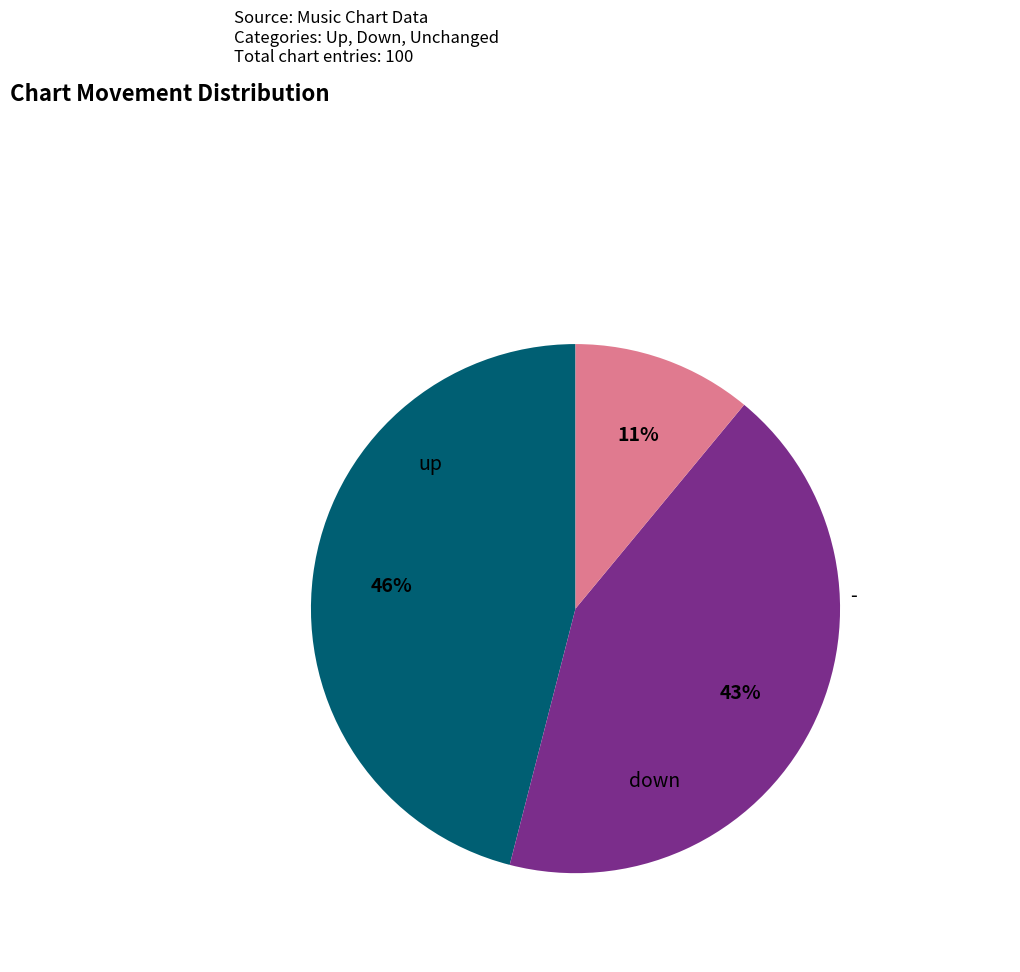

To the nearest percent, what is the difference between the largest and smallest slice percentages?

35%